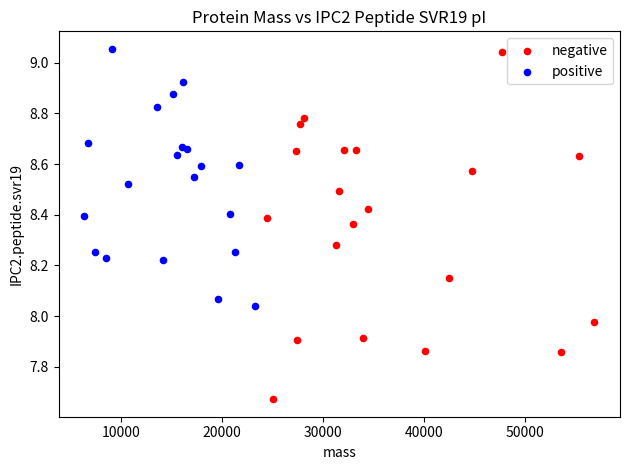

Which series reaches the minimum Y coordinate?

negative